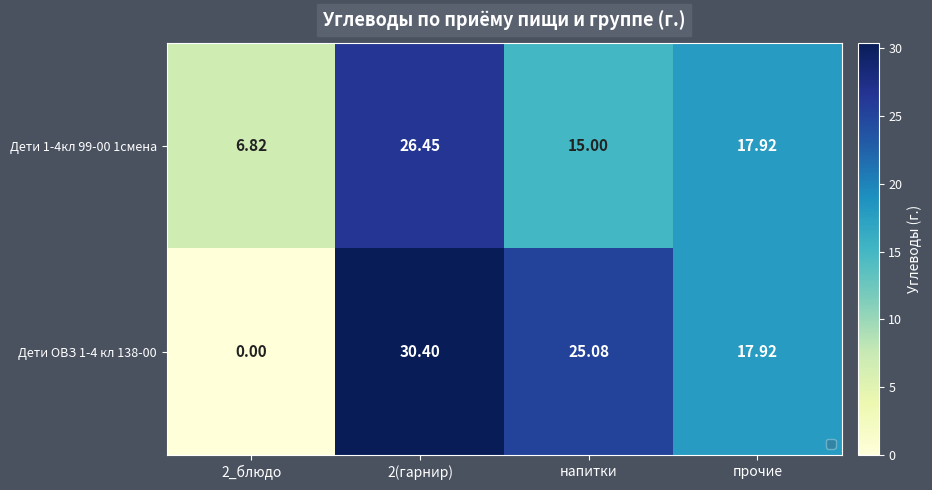

What is the total value across all series at напитки?

40.1